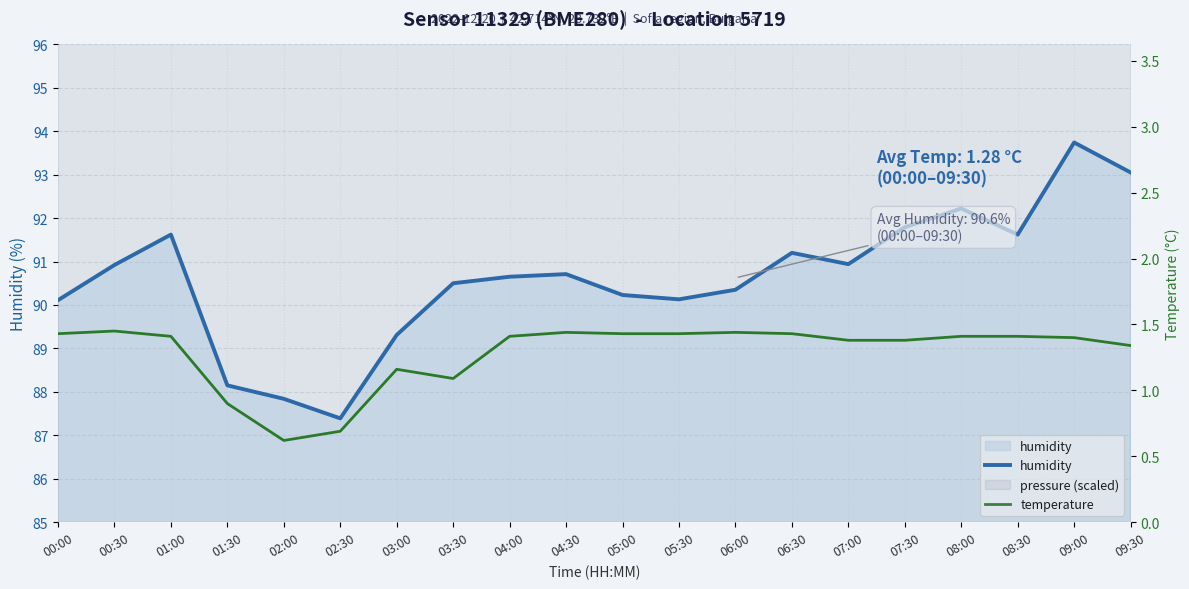

Count the temperature values in the range 1 to 2.

17